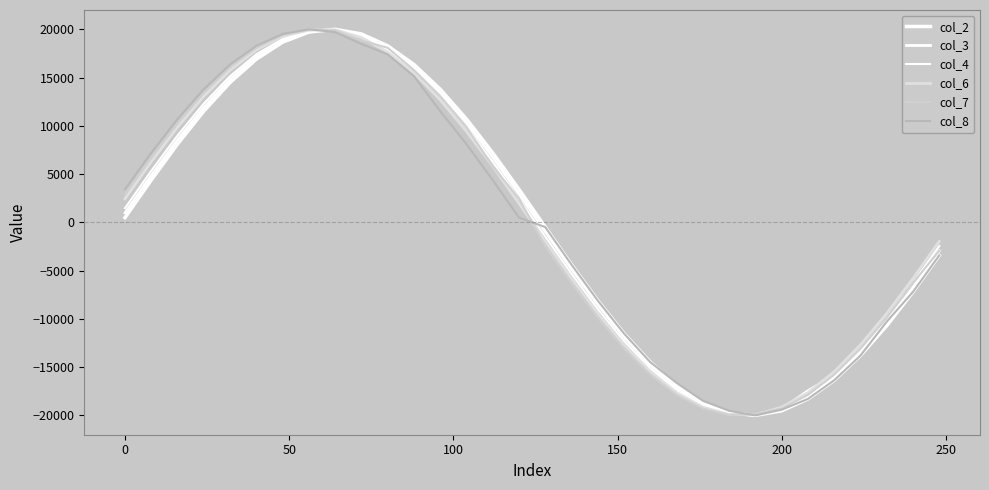

How many lines are shown in the chart?

6